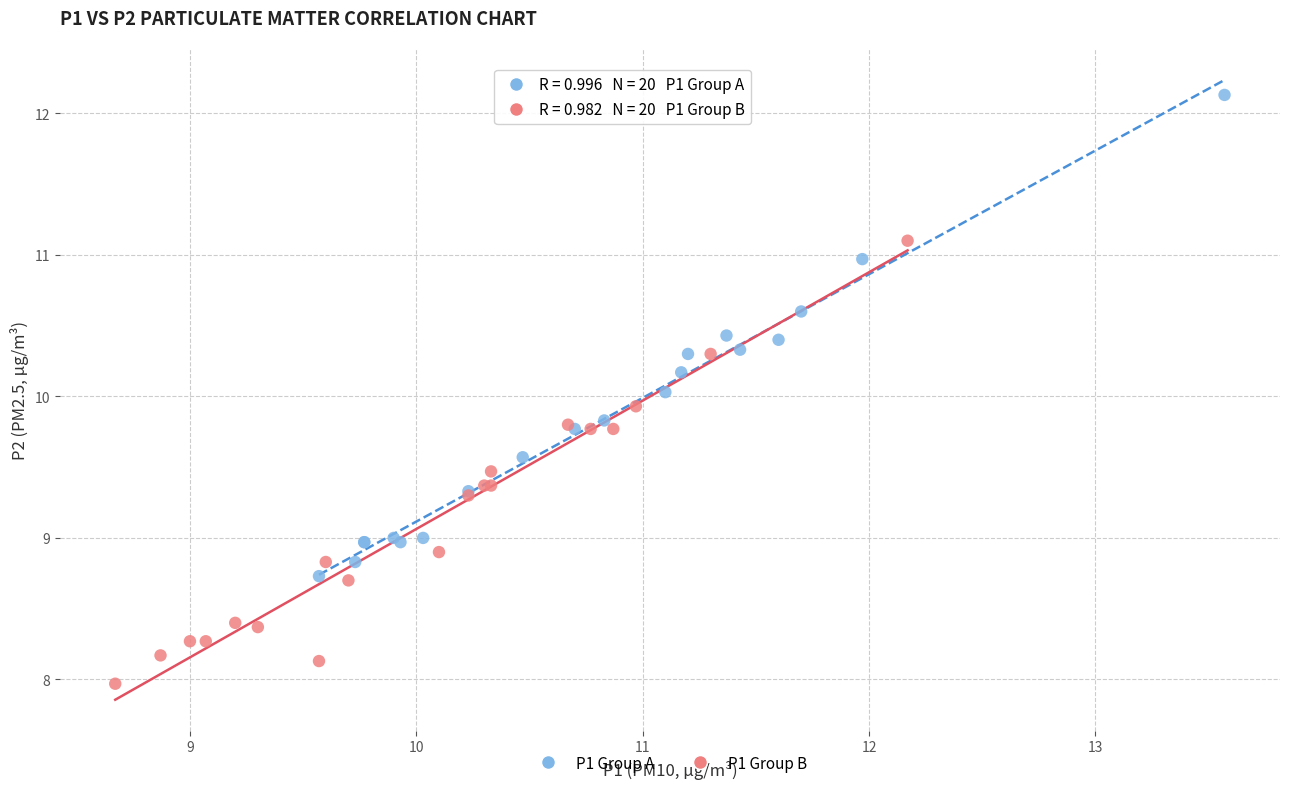

Which series reaches the maximum Y coordinate?

P1 Group A